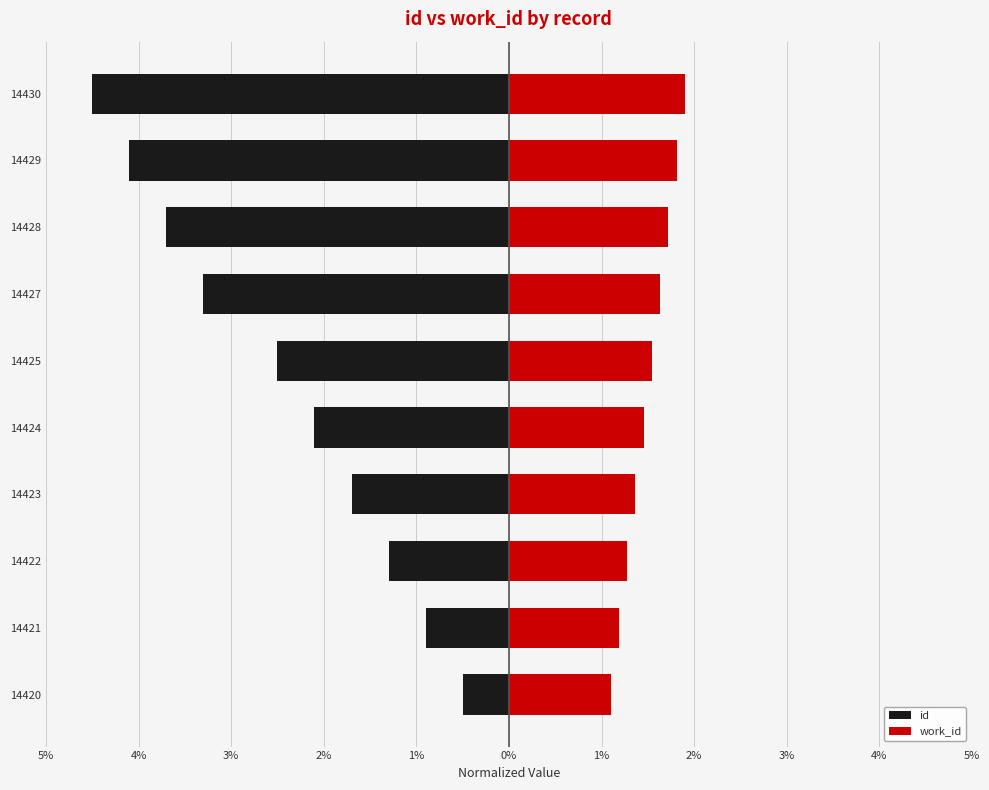

The value of id at 14423 is -0.5. True or false?

False